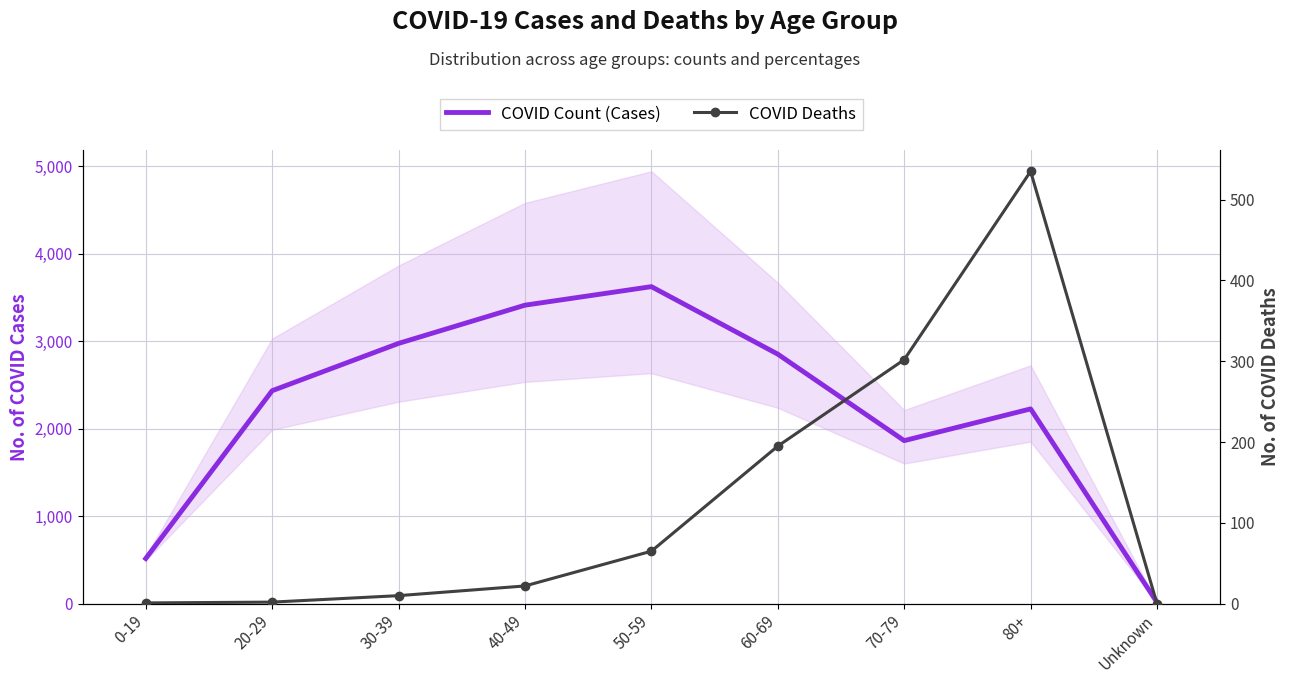

How many interior local valleys does the COVID Count (Cases) series have?

1